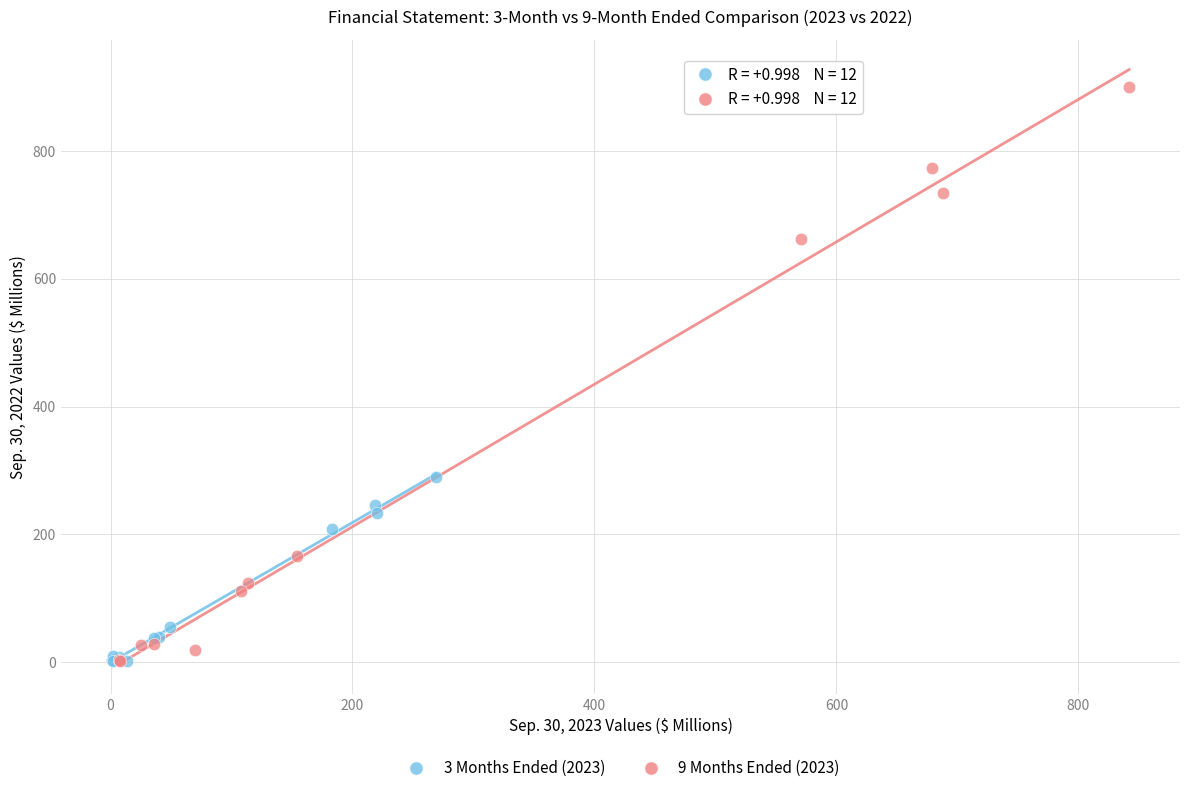

What are all the series names shown in the legend?

3 Months Ended (2023), 9 Months Ended (2023)